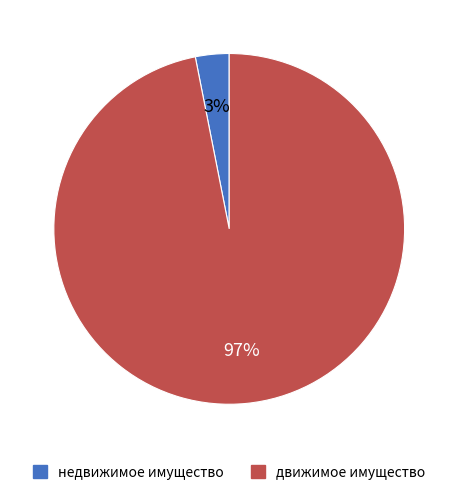

To the nearest percent, what is the difference between the largest and smallest slice percentages?

94%